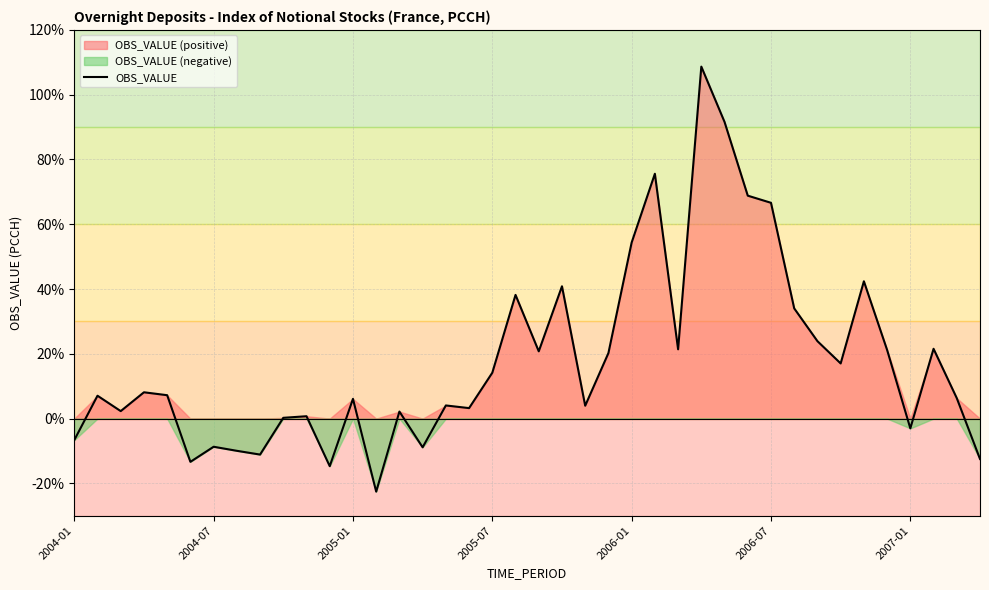

The value of OBS_VALUE at 2006-07 is 23.0. True or false?

False